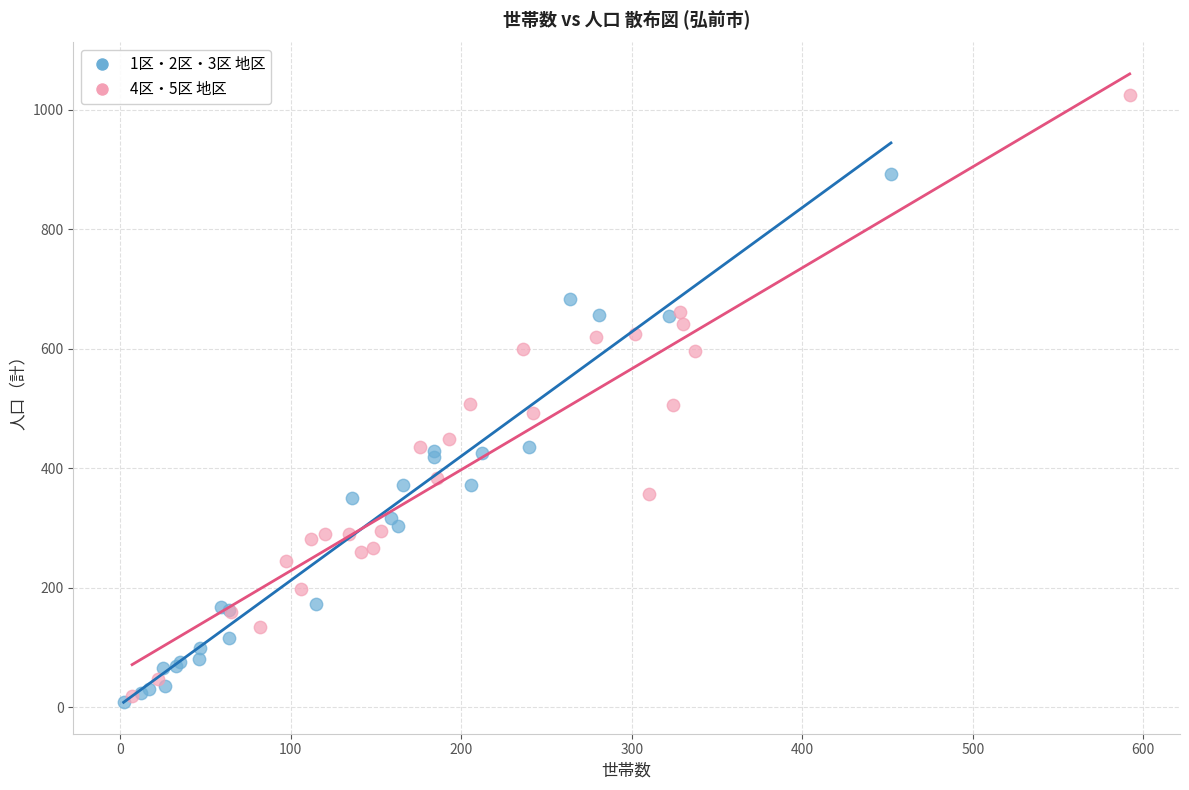

Which series reaches the maximum Y coordinate?

4区・5区 地区